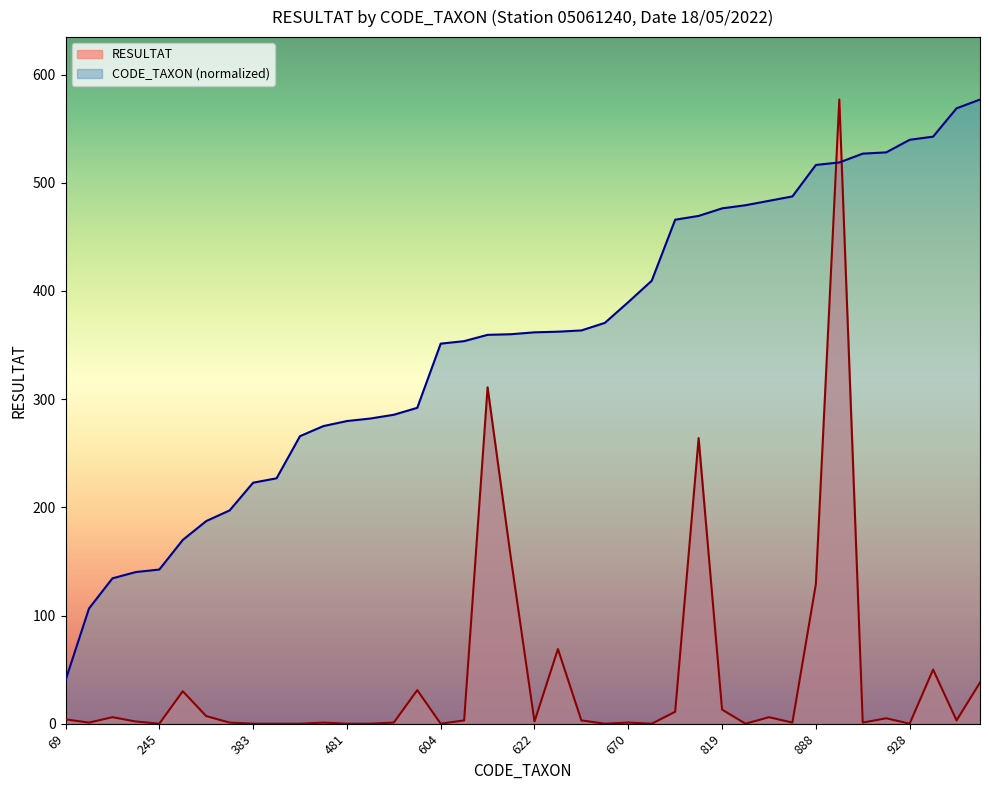

After their last crossing, which series has the higher values: RESULTAT or CODE_TAXON?

CODE_TAXON